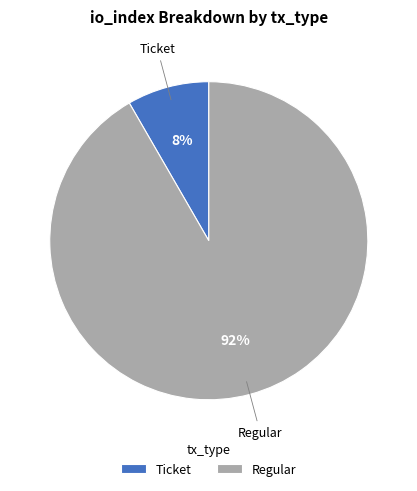

To the nearest percent, what is the average slice percentage?

50%